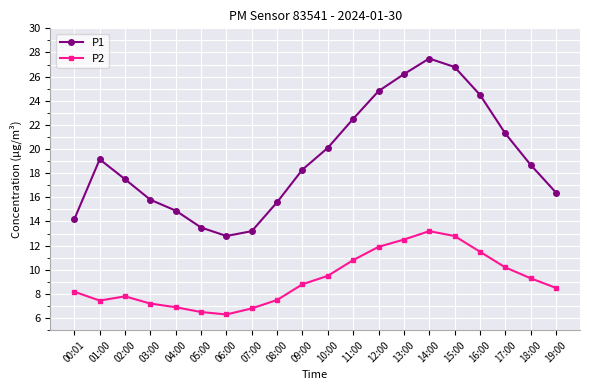

List the series in order of their peak value, lowest first.

P2, P1